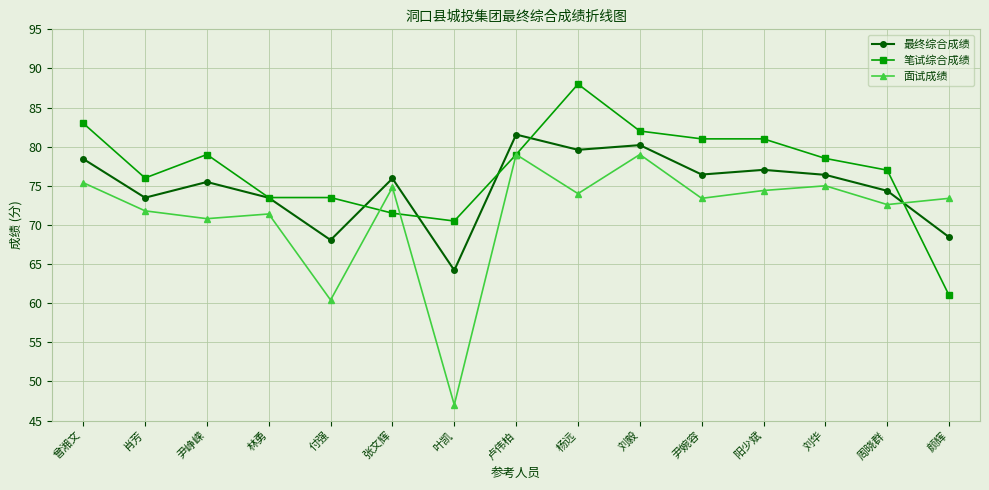

The 最终综合成绩 series shows 96.6 at 叶凯. True or false?

False